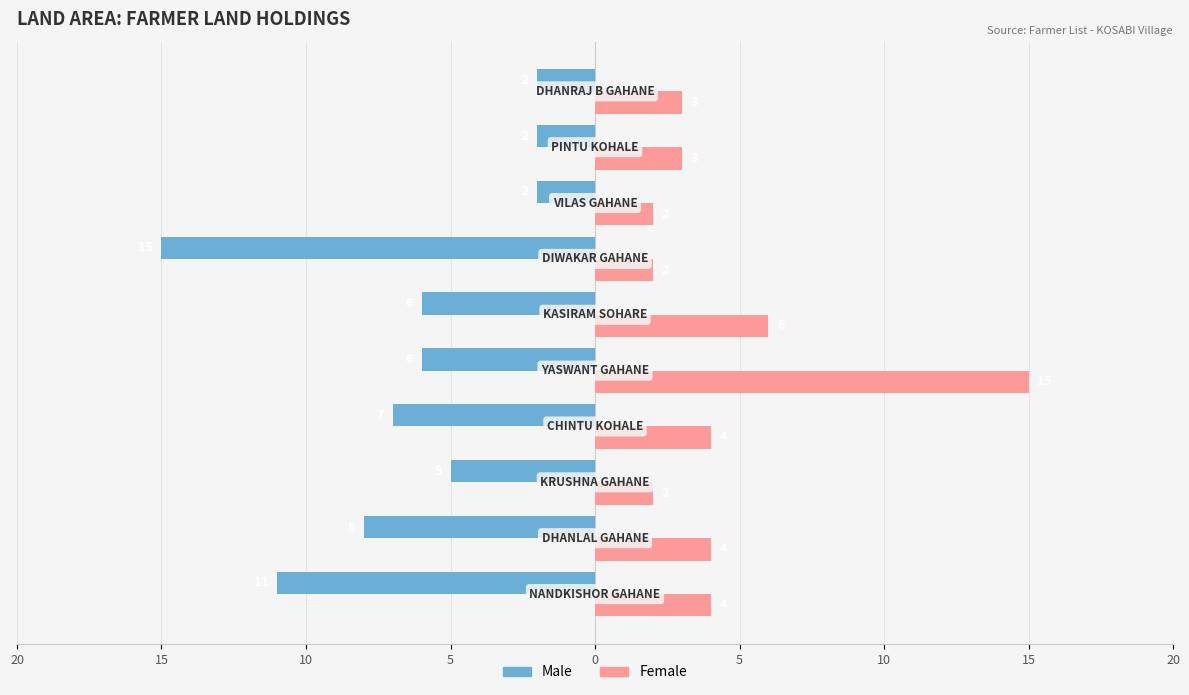

What are all the series names shown in the legend?

Male, Female